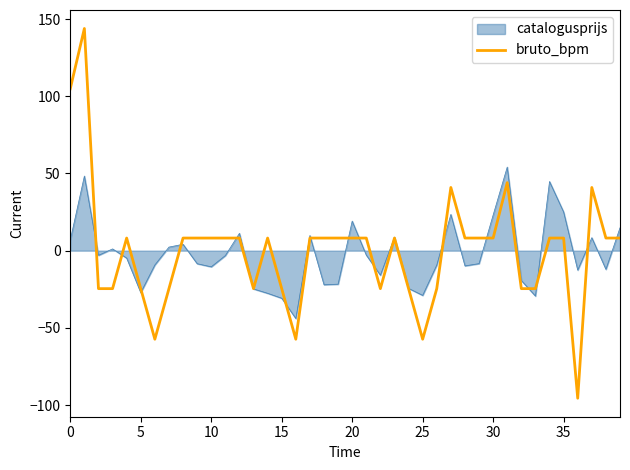

Which series has the widest spread of values?

bruto_bpm